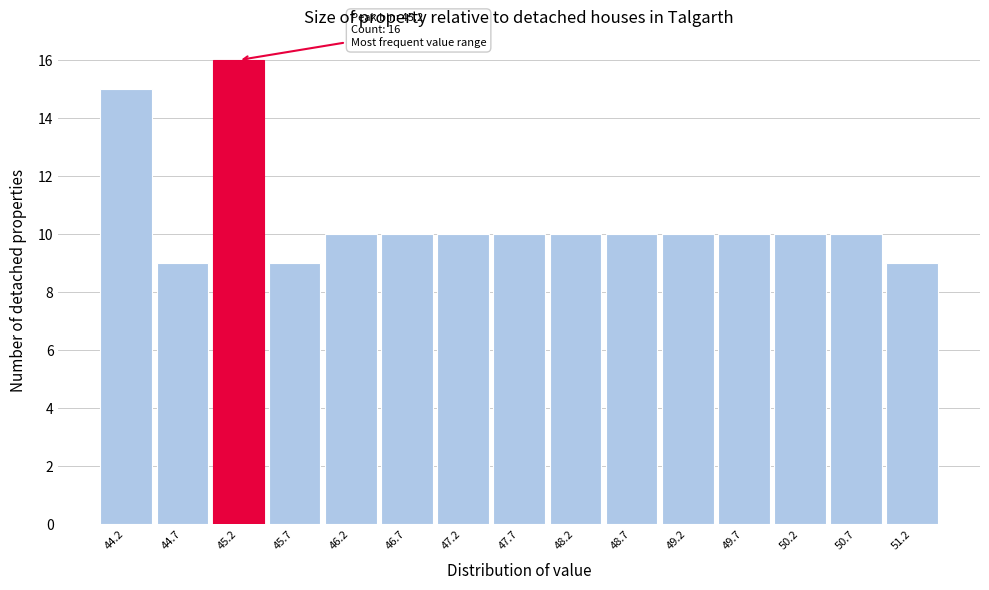

Which range on the x-axis has the tallest bar?

45.00 to 45.50